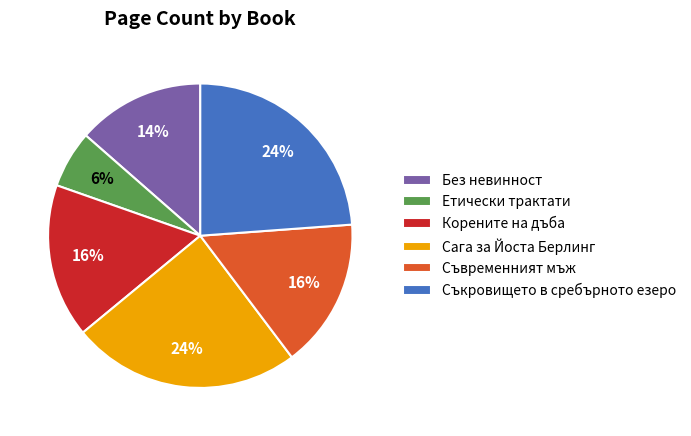

To the nearest percent, what is the difference between the Без невинност and Съкровището в сребърното езеро slice percentages?

10%